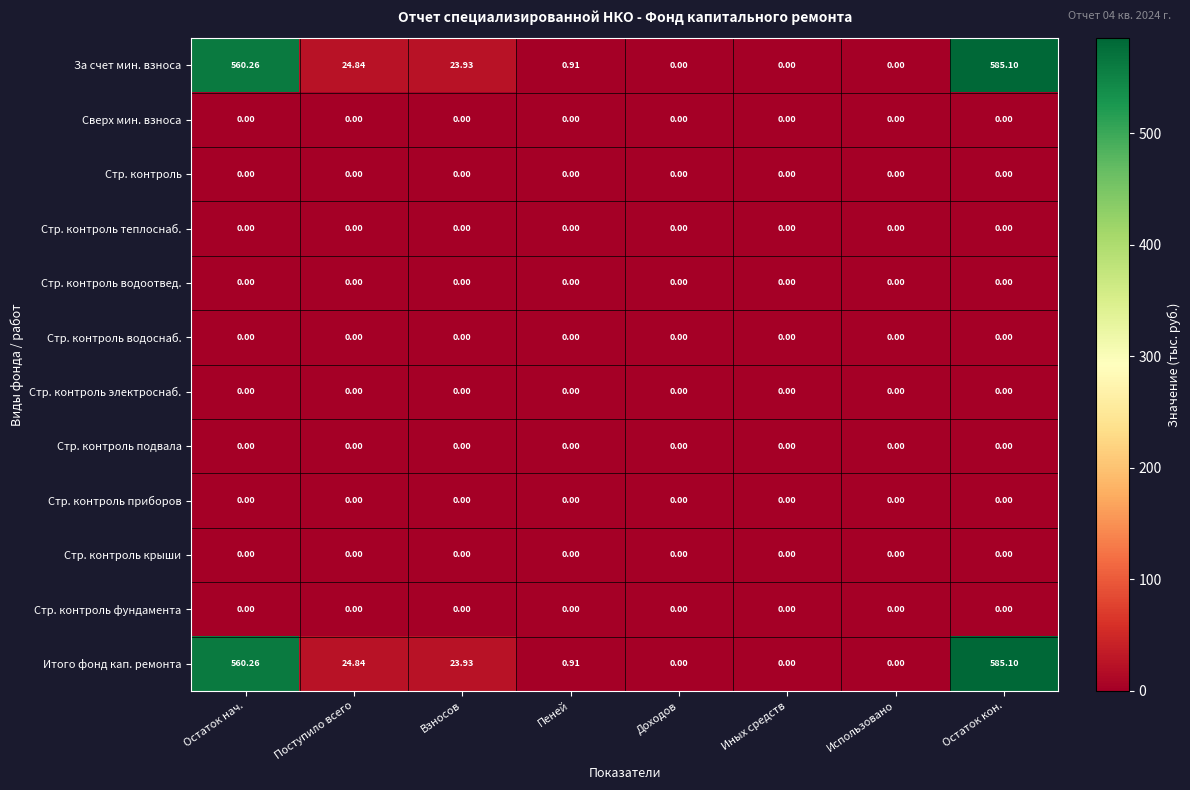

What is the difference between the highest and lowest values at Остаток нач.?

560.3